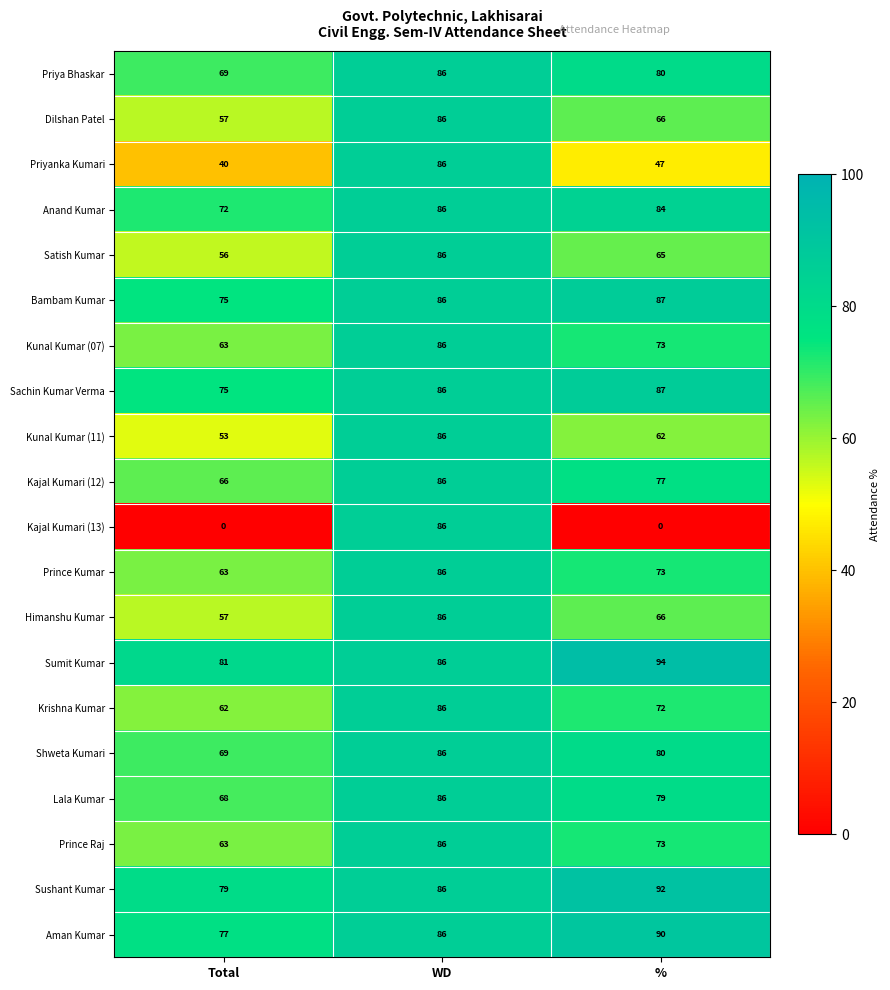

Which series has the widest spread of values?

Kajal Kumari (13)